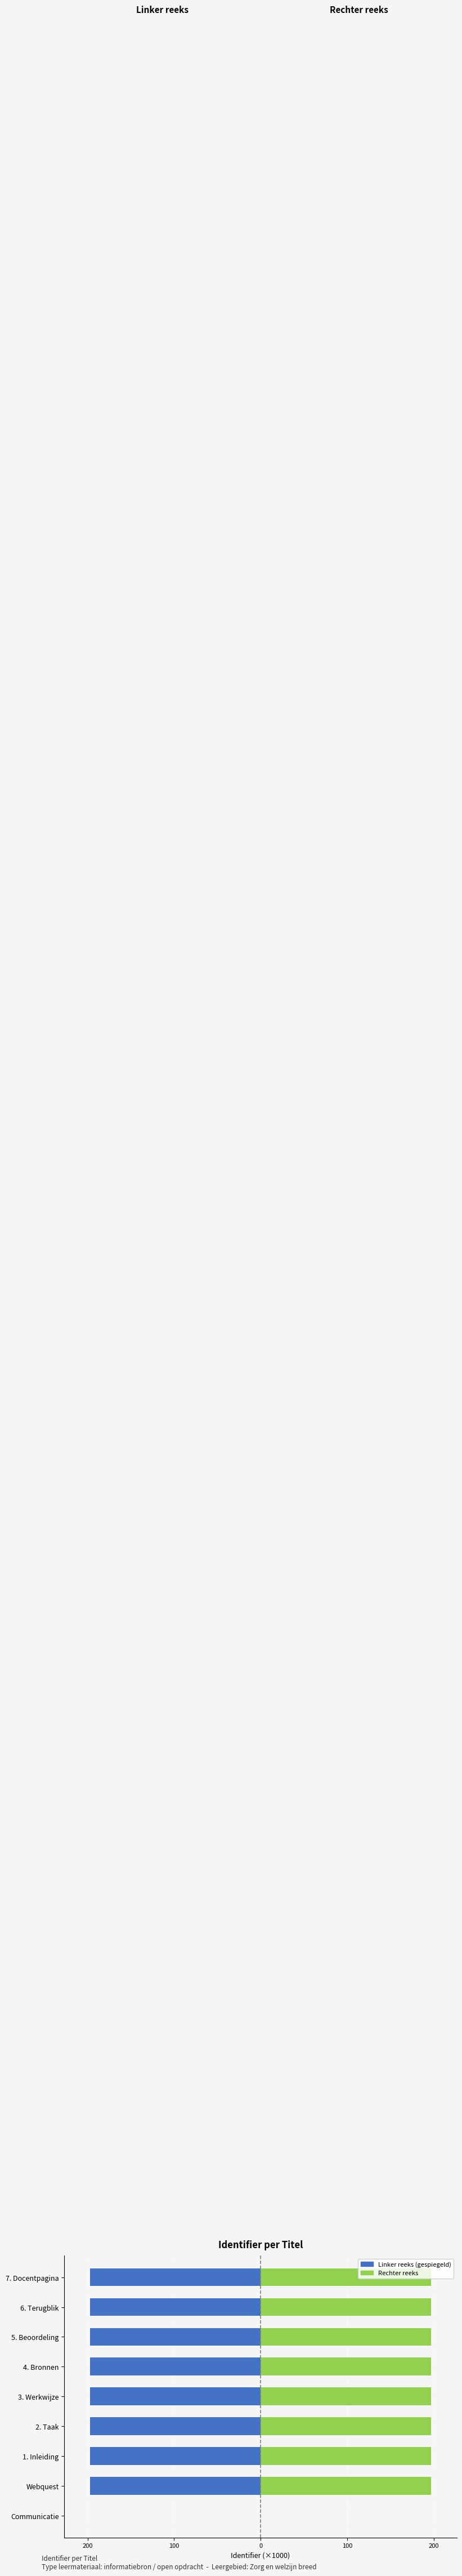

At 2. Taak, list the series in order from smallest to largest.

Linker reeks, Rechter reeks